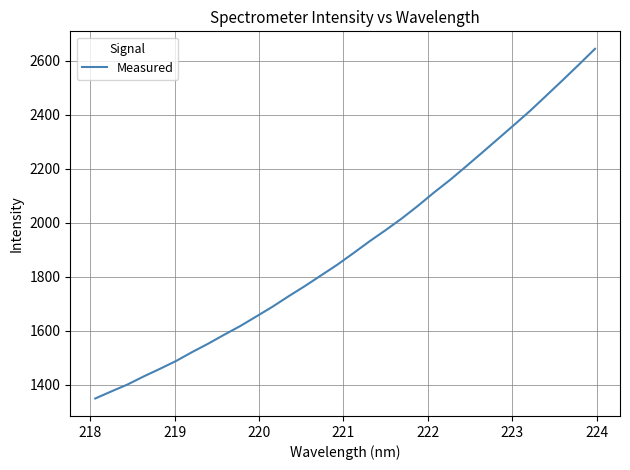

What is the difference between the maximum and minimum values?

1293.6